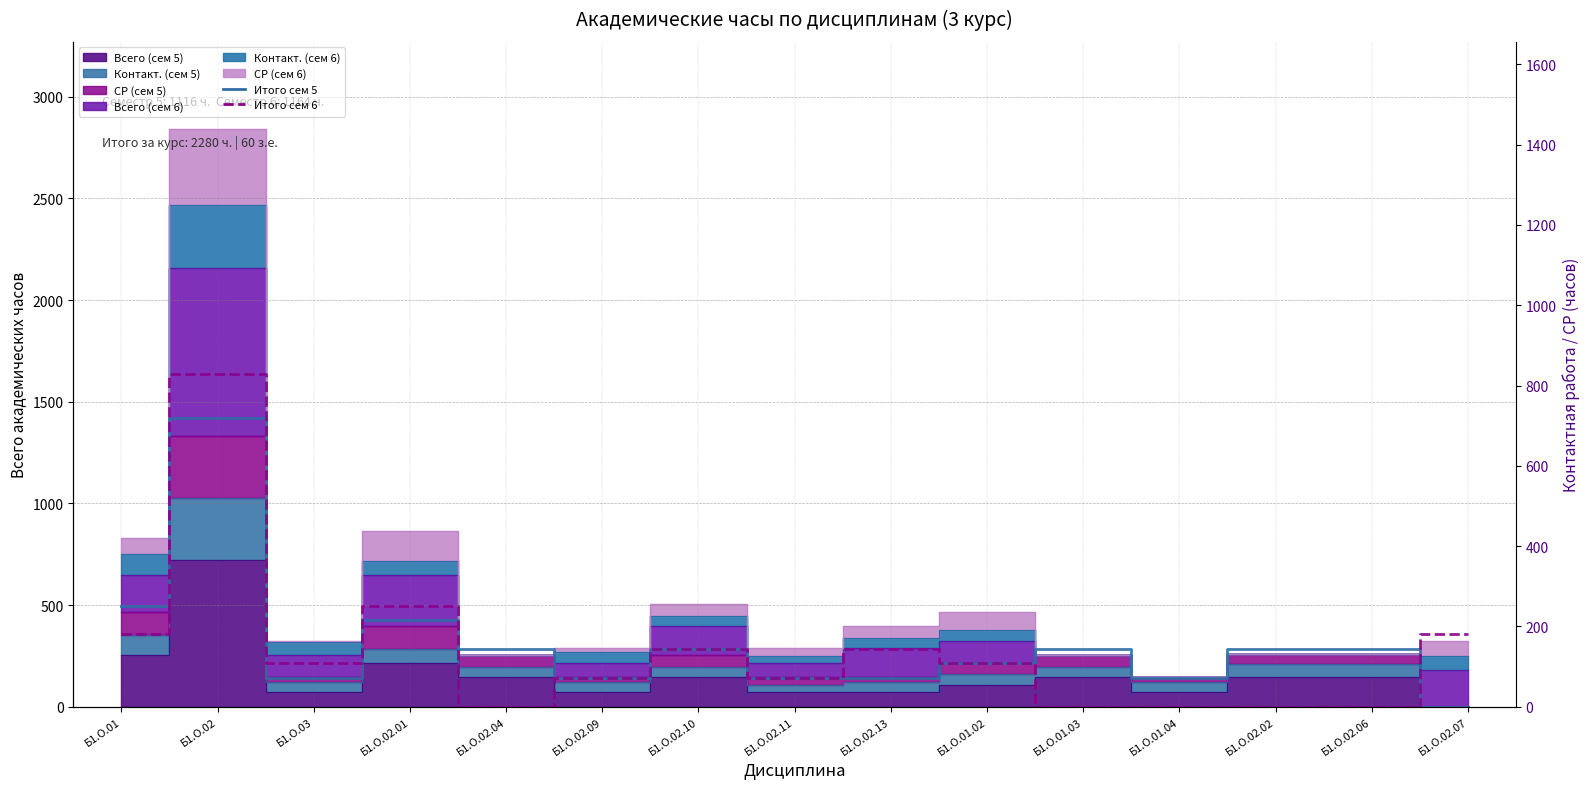

Which series changed the most between Б1.О.02.01 and Б1.О.02.11?

Итого сем 6